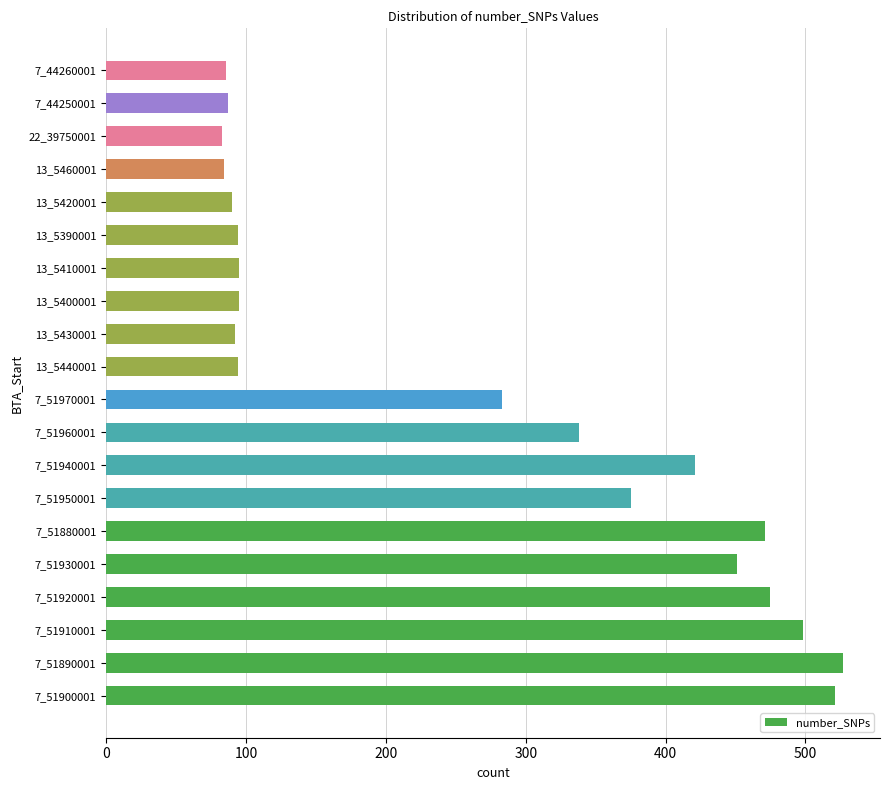

What is the ratio of the value at 7_51960001 to the value at 7_51920001?

0.7